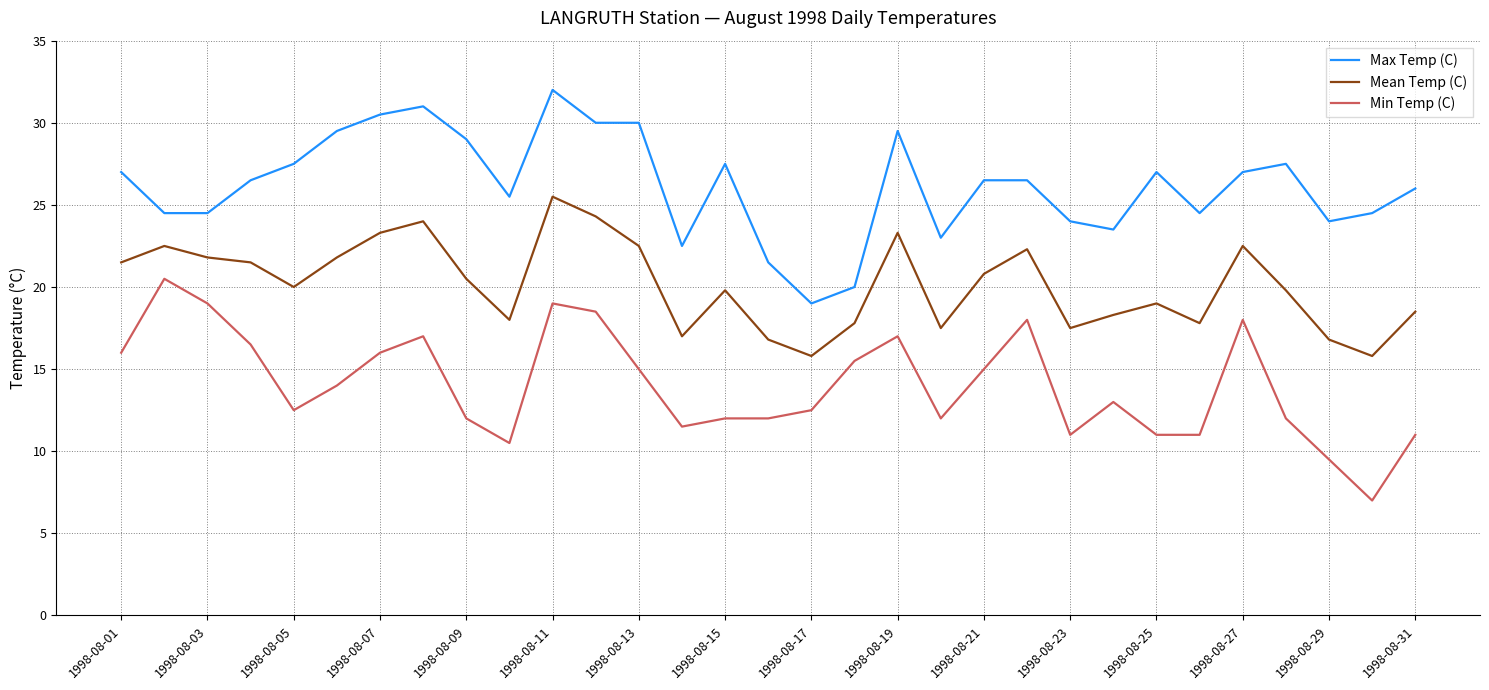

List the series in order of their peak value, highest first.

Max Temp (C), Mean Temp (C), Min Temp (C)